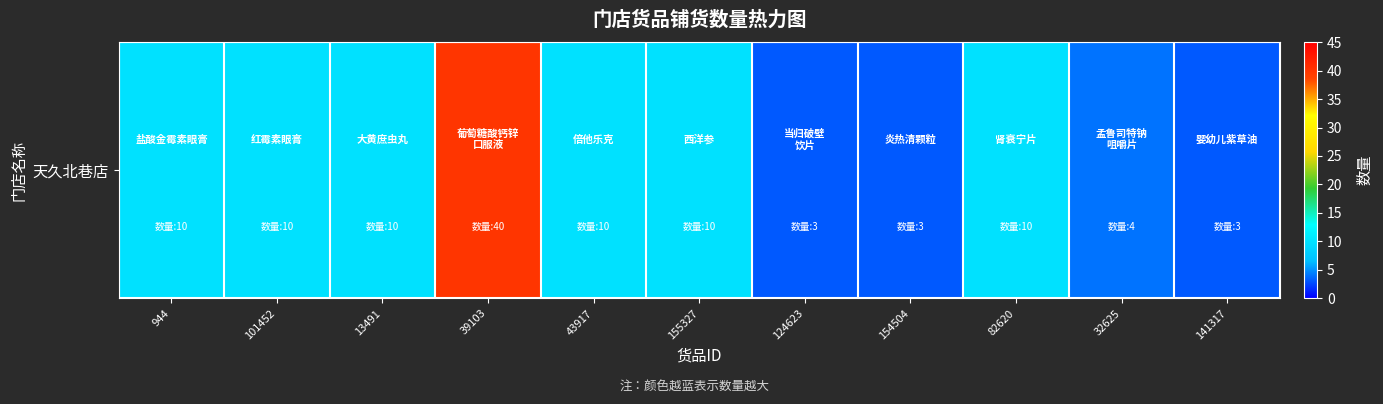

What is the greatest value displayed?

40